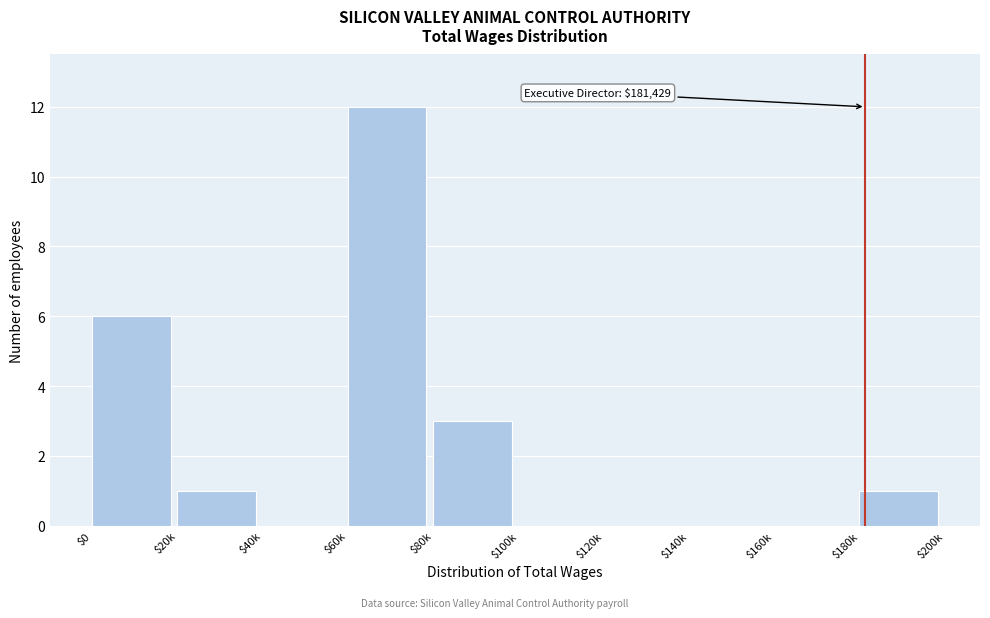

What is the maximum value shown in the chart?

12